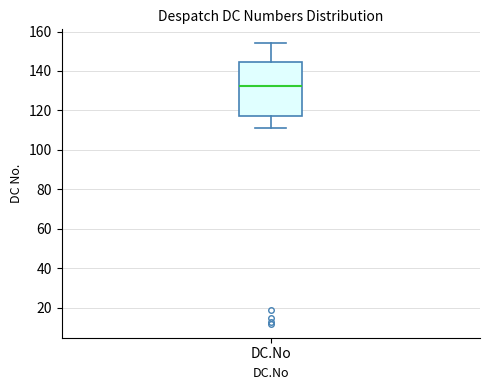

Read this box plot against the y-axis: the position of the median line, the range covered by the box, and the ends of both whiskers. The values are not printed on the chart, so give them approximately, as read against the axis.

median 132, box 118 to 144, whiskers 112 to 154